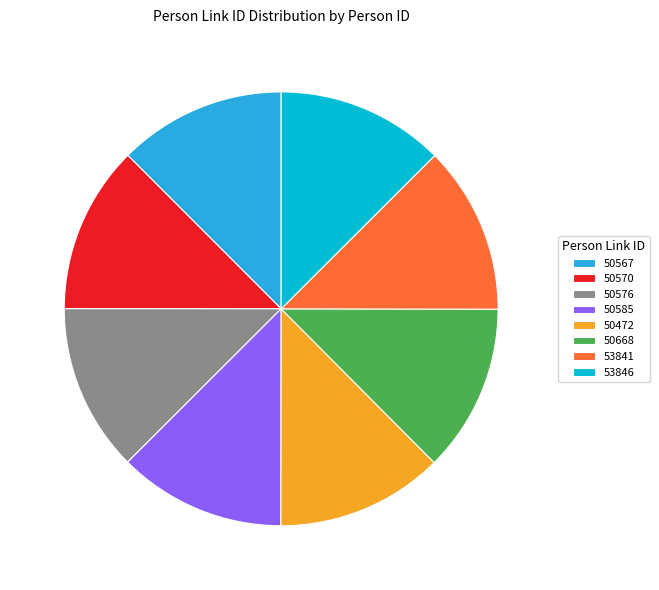

Combined, do 50576 and 50585 account for over 50%?

No